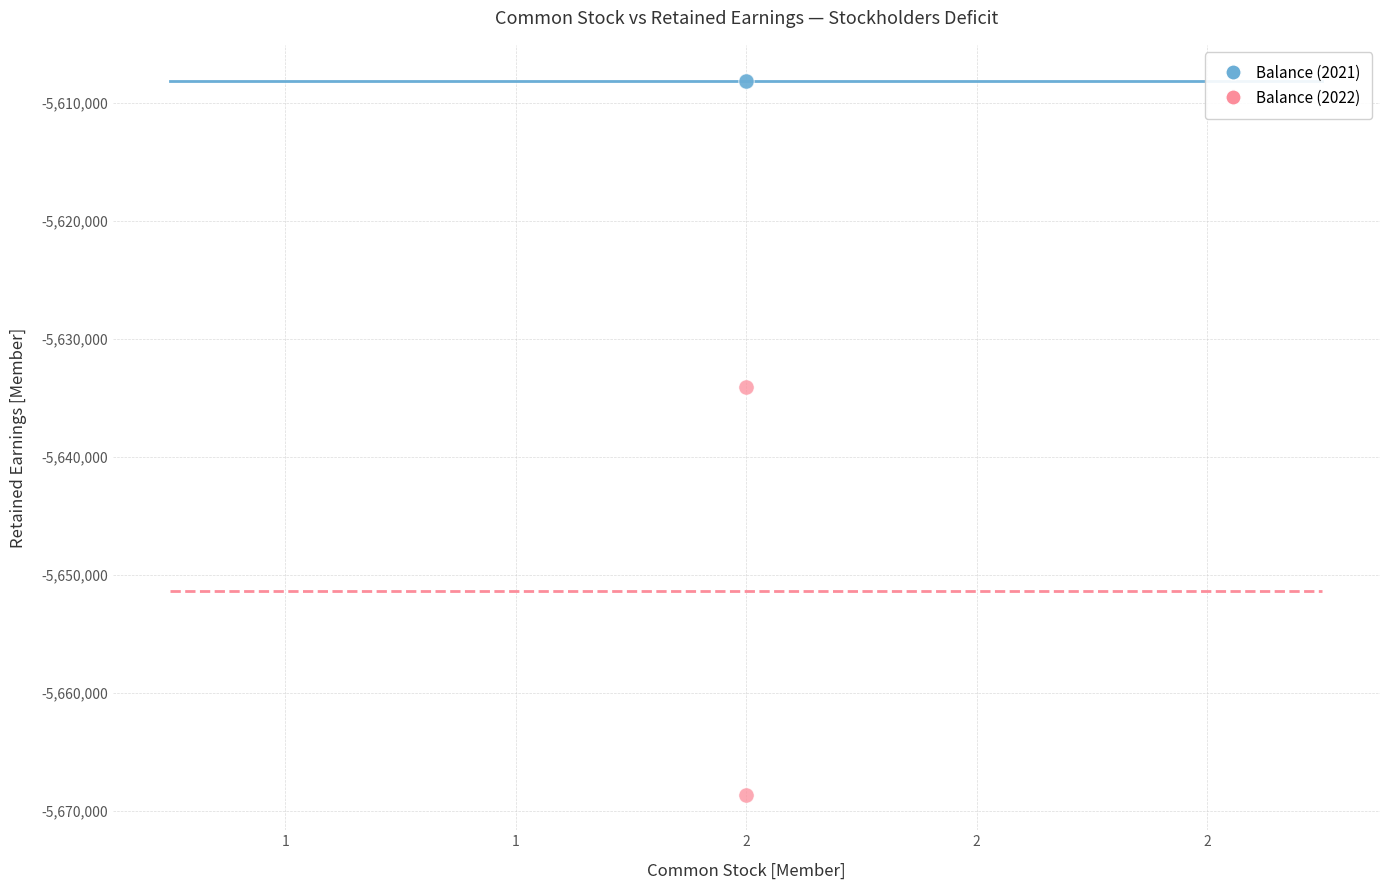

Across all series, what Y value is closest to -5638347?

-5634093